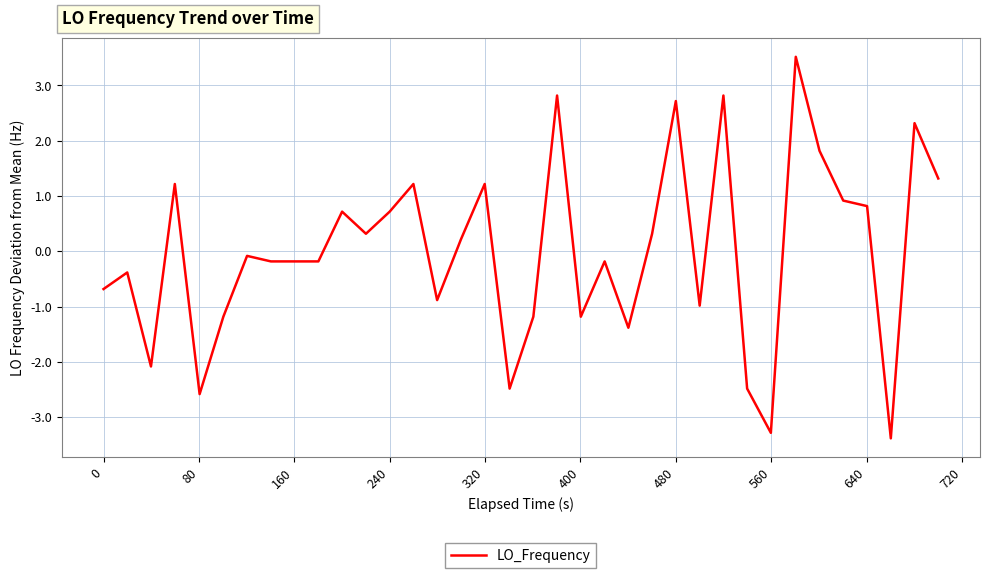

Count the number of data series in this chart.

1